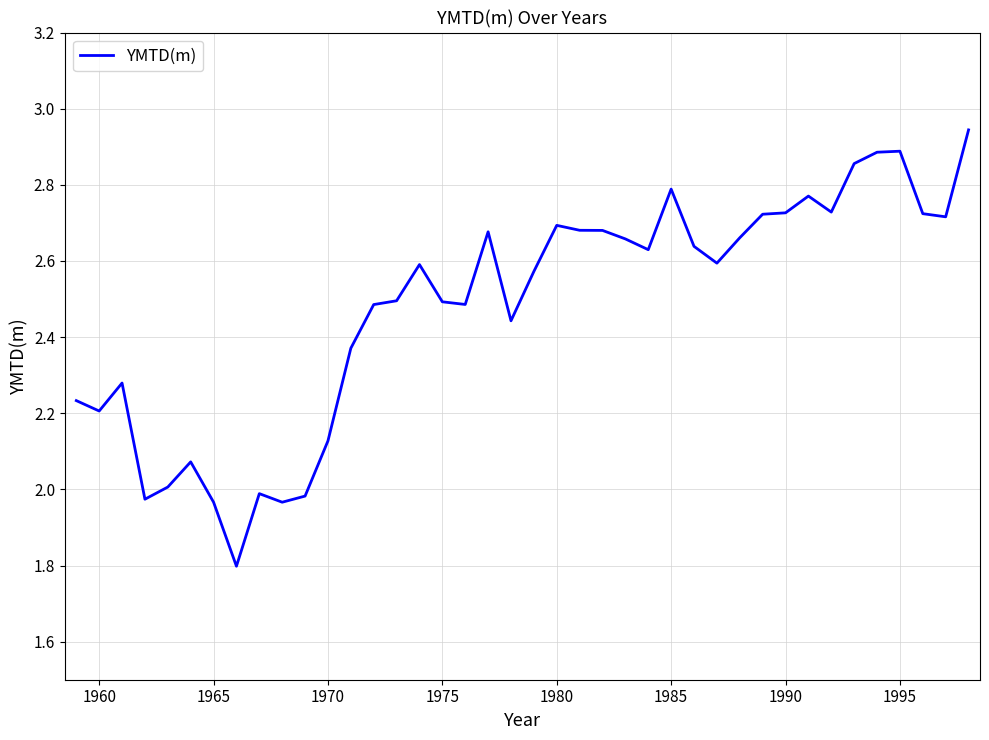

What is the difference between the maximum and minimum values?

1.1